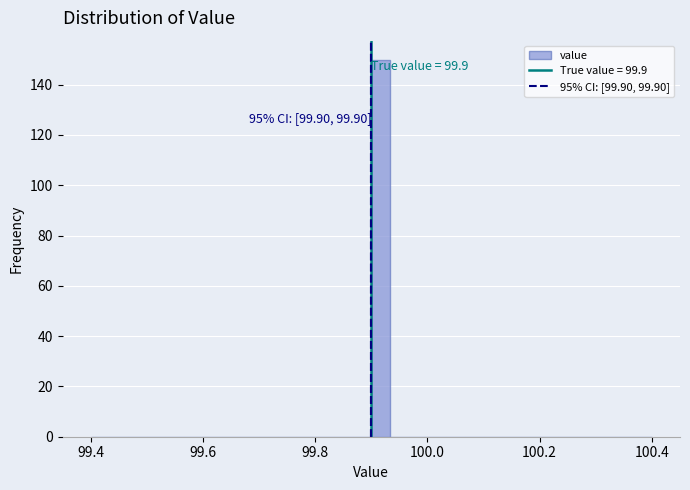

Read against the x-axis, roughly where is the centre of the tallest bar?

99.92